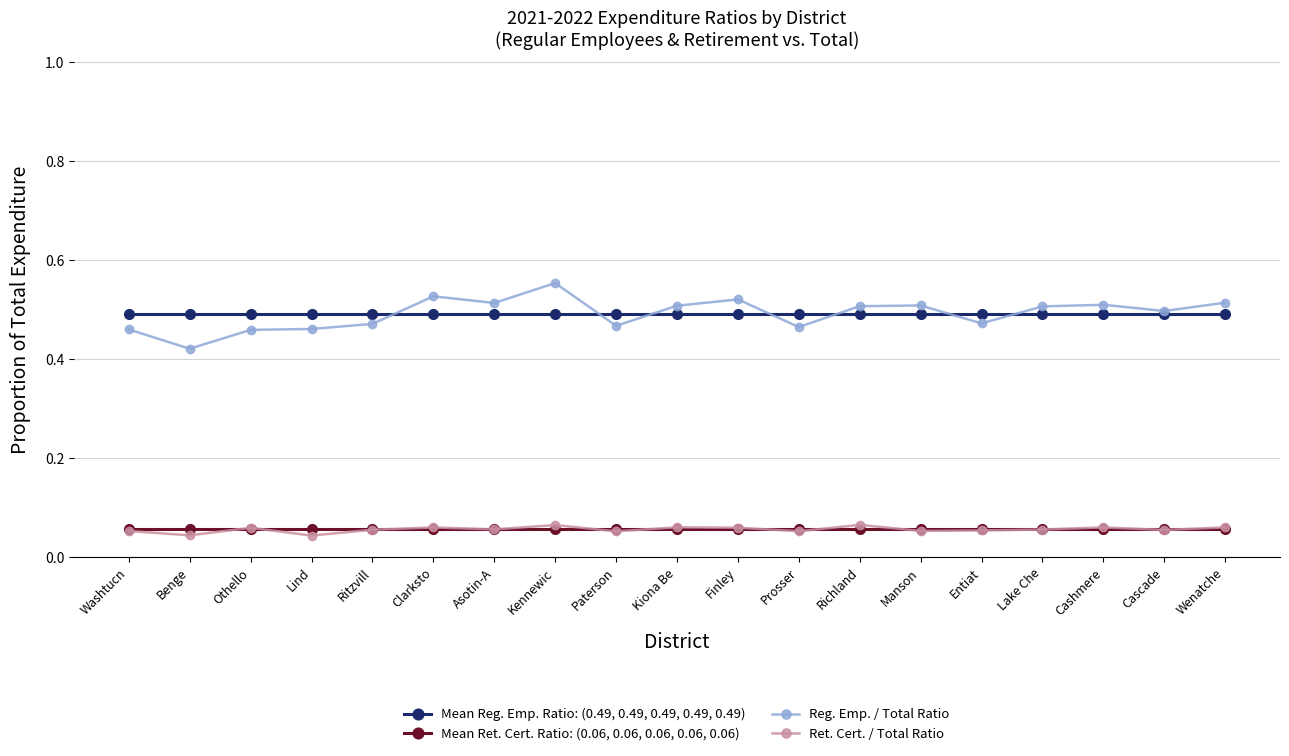

Which series changed the most between Manson and Entiat?

Reg. Emp. / Total Ratio